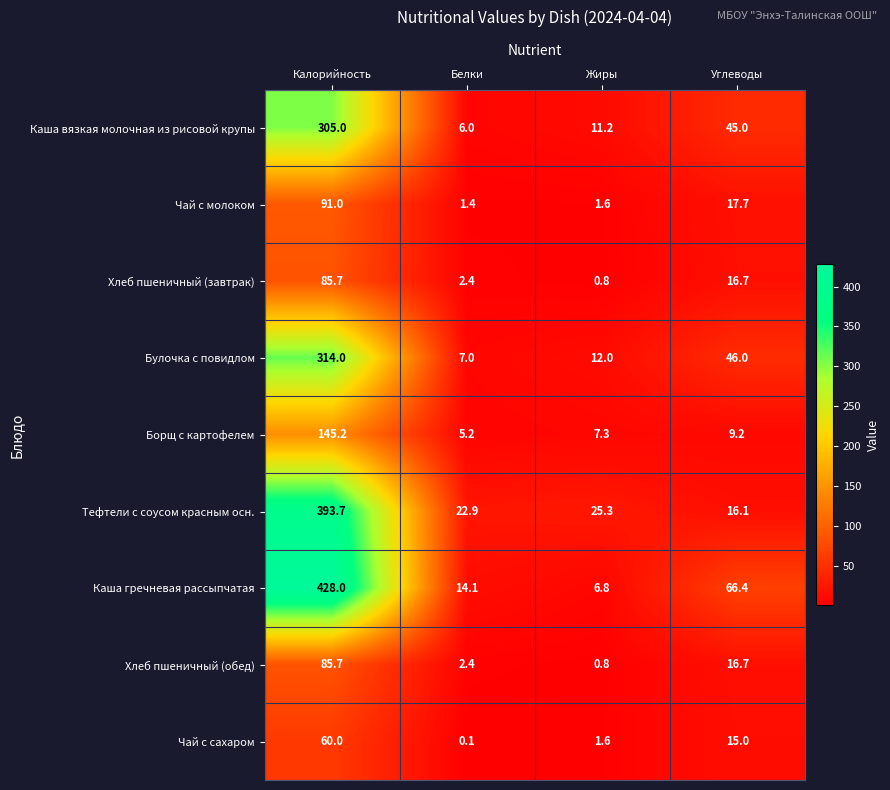

What is the difference between the Каша гречневая рассыпчатая values at Калорийность and Углеводы?

361.6